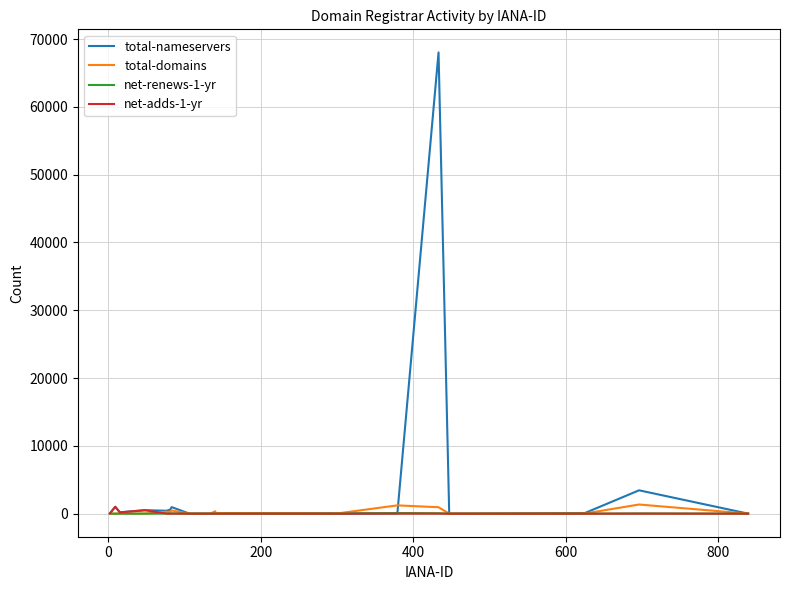

What is the average value of the total-domains series?

244